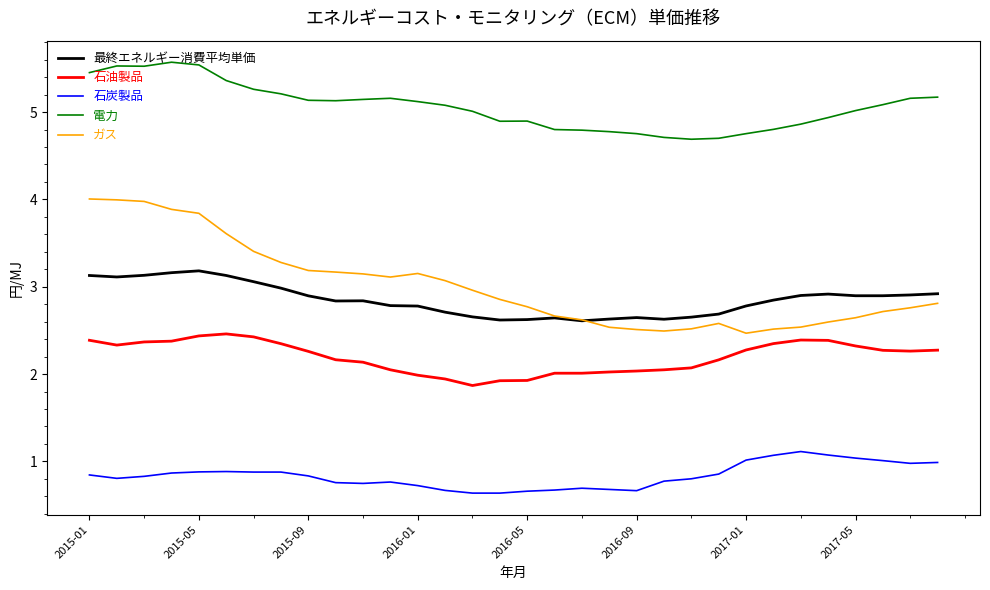

True or false: 石炭製品 and 石油製品 intersect in this chart.

False